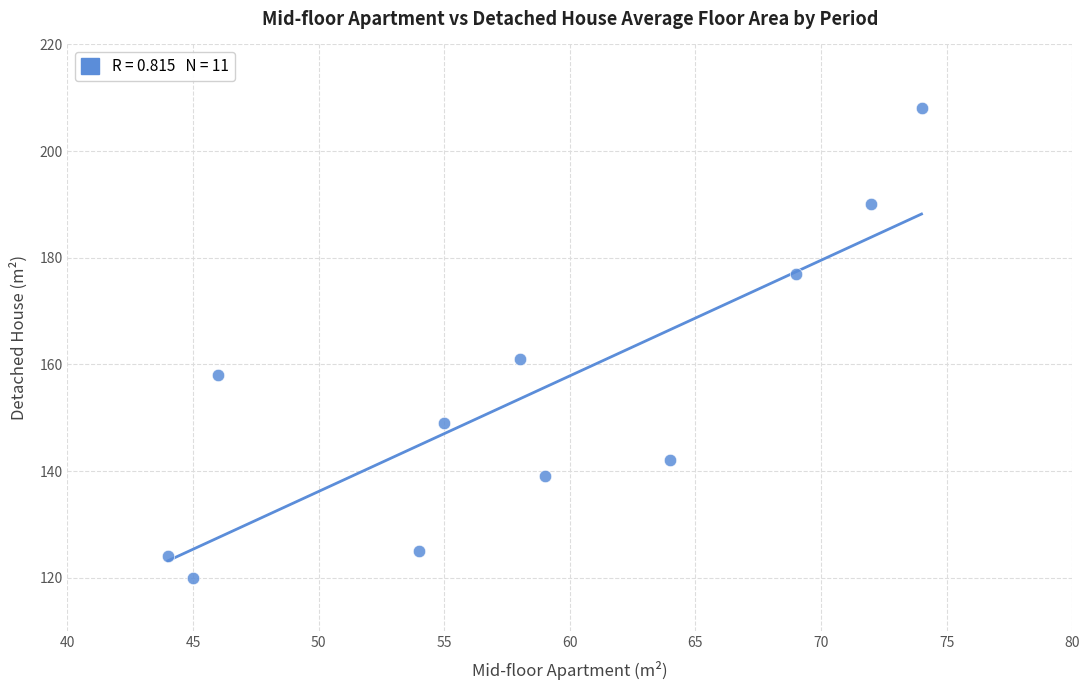

What Y value in the scatter plot is closest to 164?

161